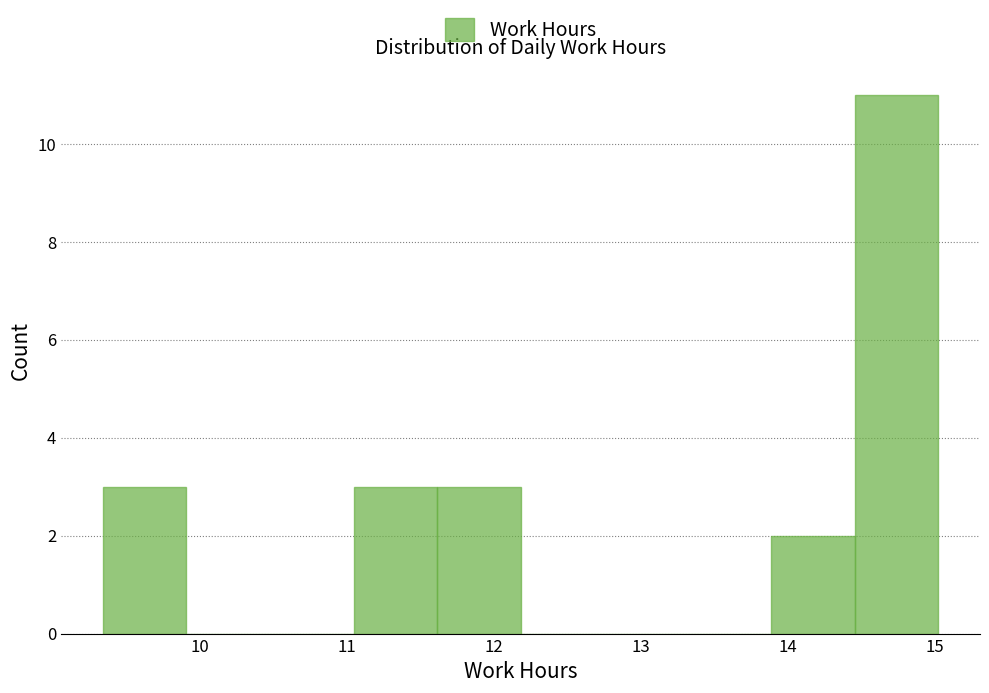

Over which range of the x-axis is the bar tallest?

14.5 to 15.0